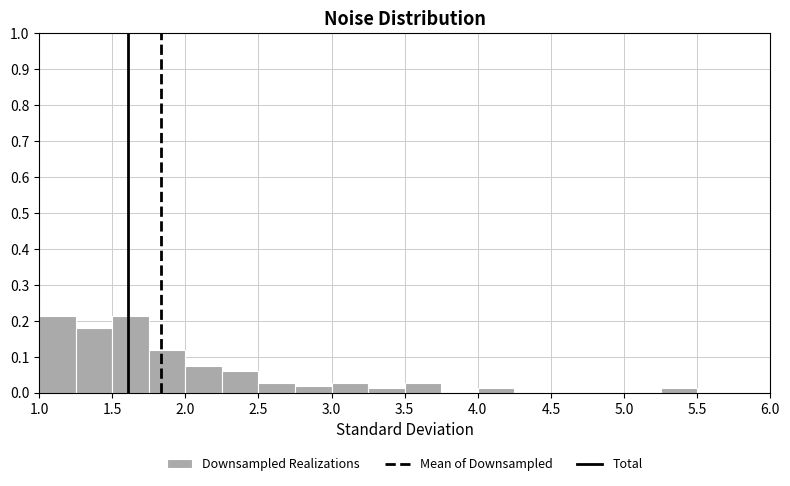

Reading left to right, list every bar in this chart as the range it spans on the x-axis followed by its height. The values are not printed on the chart, so give them approximately, as read against the axis.

1.00 to 1.25: 0.21
1.25 to 1.50: 0.18
1.50 to 1.75: 0.21
1.75 to 2.00: 0.12
2.00 to 2.25: 0.07
2.25 to 2.50: 0.06
2.50 to 2.75: 0.03
2.75 to 3.00: 0.02
3.00 to 3.25: 0.03
3.25 to 3.50: 0.01
3.50 to 3.75: 0.03
3.75 to 4.00: 0
4.00 to 4.25: 0.01
4.25 to 4.50: 0
4.50 to 4.75: 0
4.75 to 5.00: 0
5.00 to 5.25: 0
5.25 to 5.50: 0.01
5.50 to 5.75: 0
5.75 to 6.00: 0